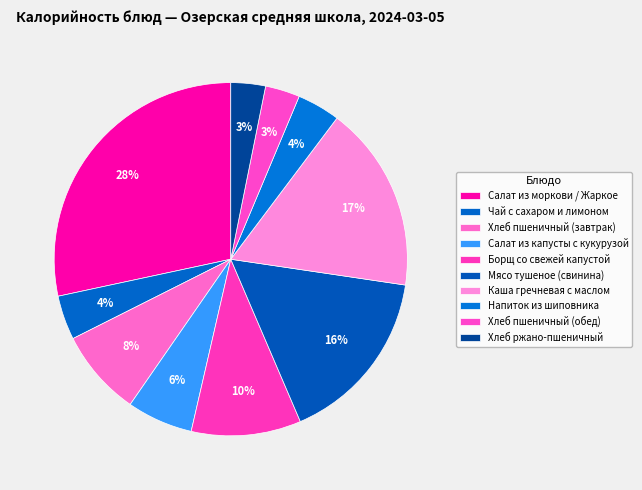

How many slices are in this pie chart?

10